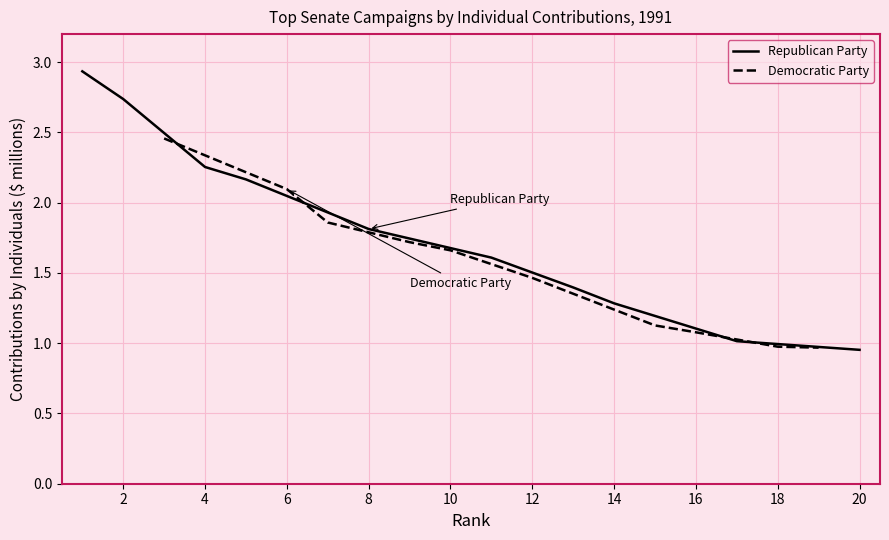

The Republican Party series shows 1.3 at 14. True or false?

True